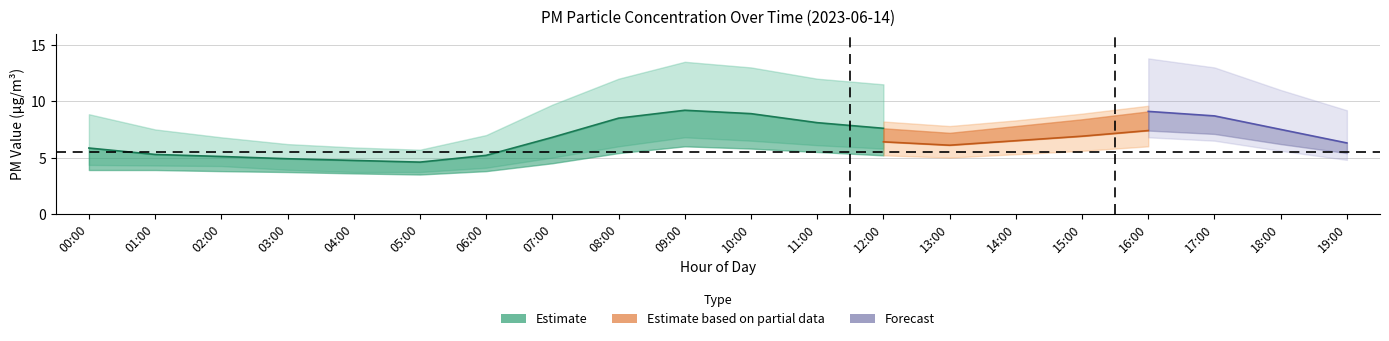

At which category does P1 reach its first local peak?

09:00